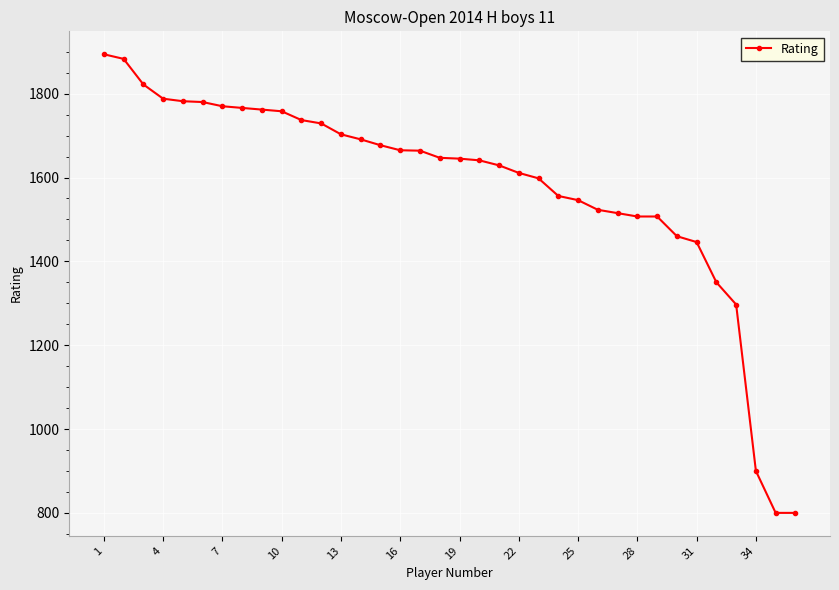

Does the chart display data point markers on the line(s)?

Yes